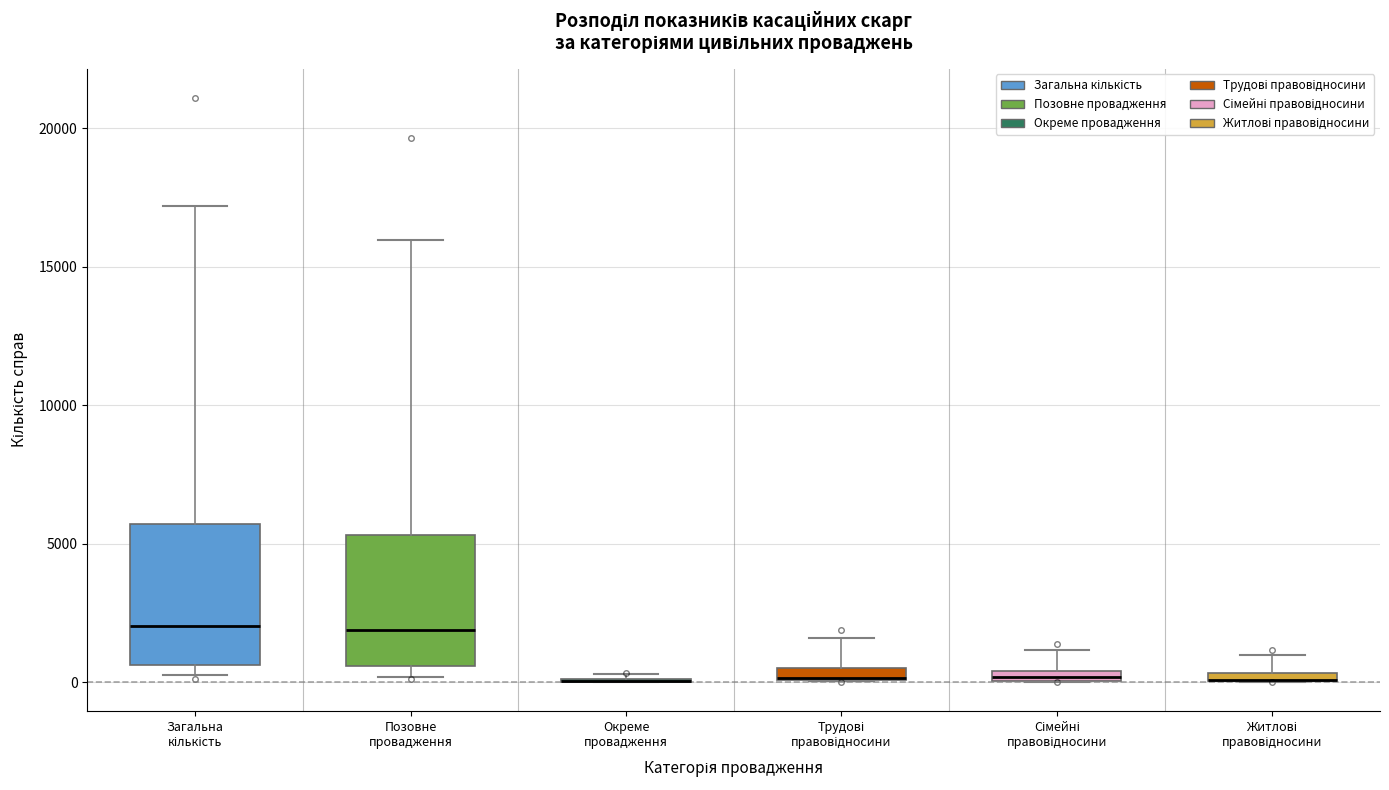

Where does the upper whisker of the box for Сімейні правовідносини end on the y-axis? The values are not printed on the chart, so give them approximately, as read against the axis.

1000